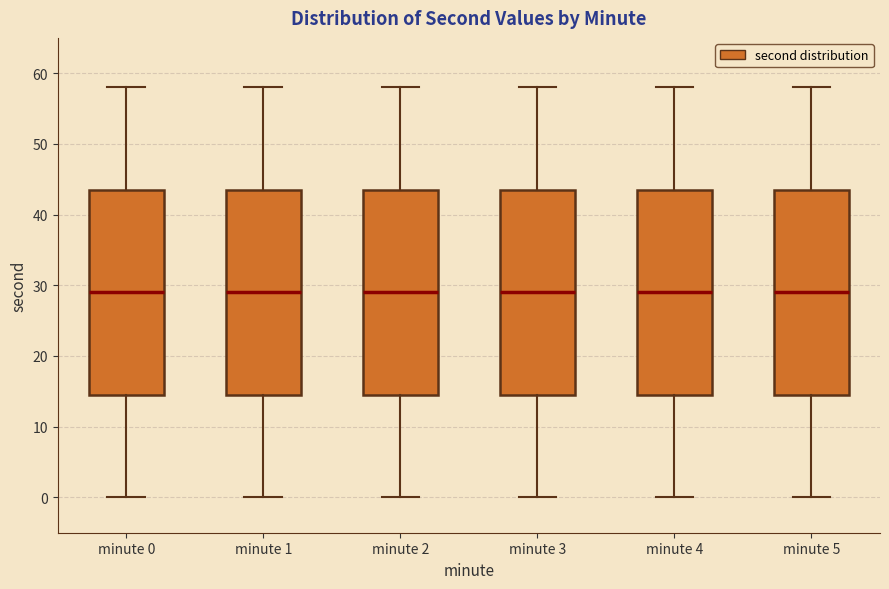

Where does the median line of the box for minute 0 sit on the y-axis? The values are not printed on the chart, so give them approximately, as read against the axis.

29